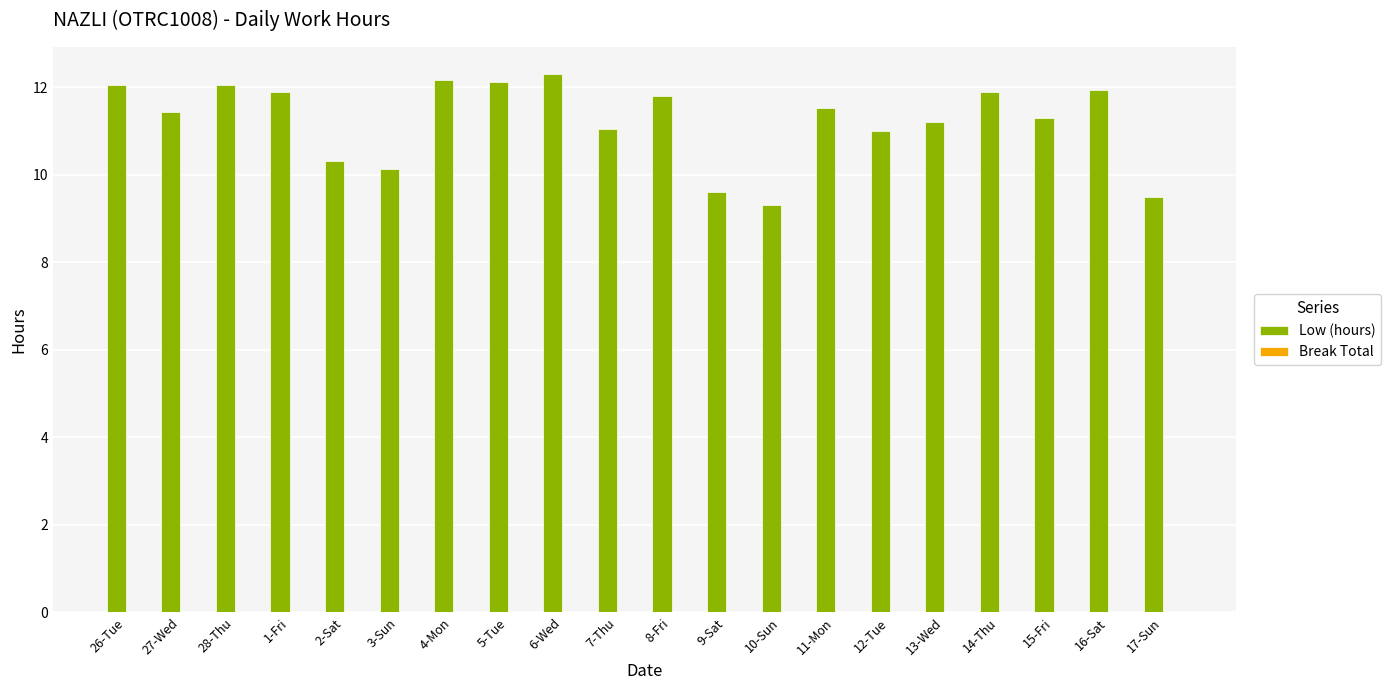

Is it true that the value at 27-Wed is 11.4?

True